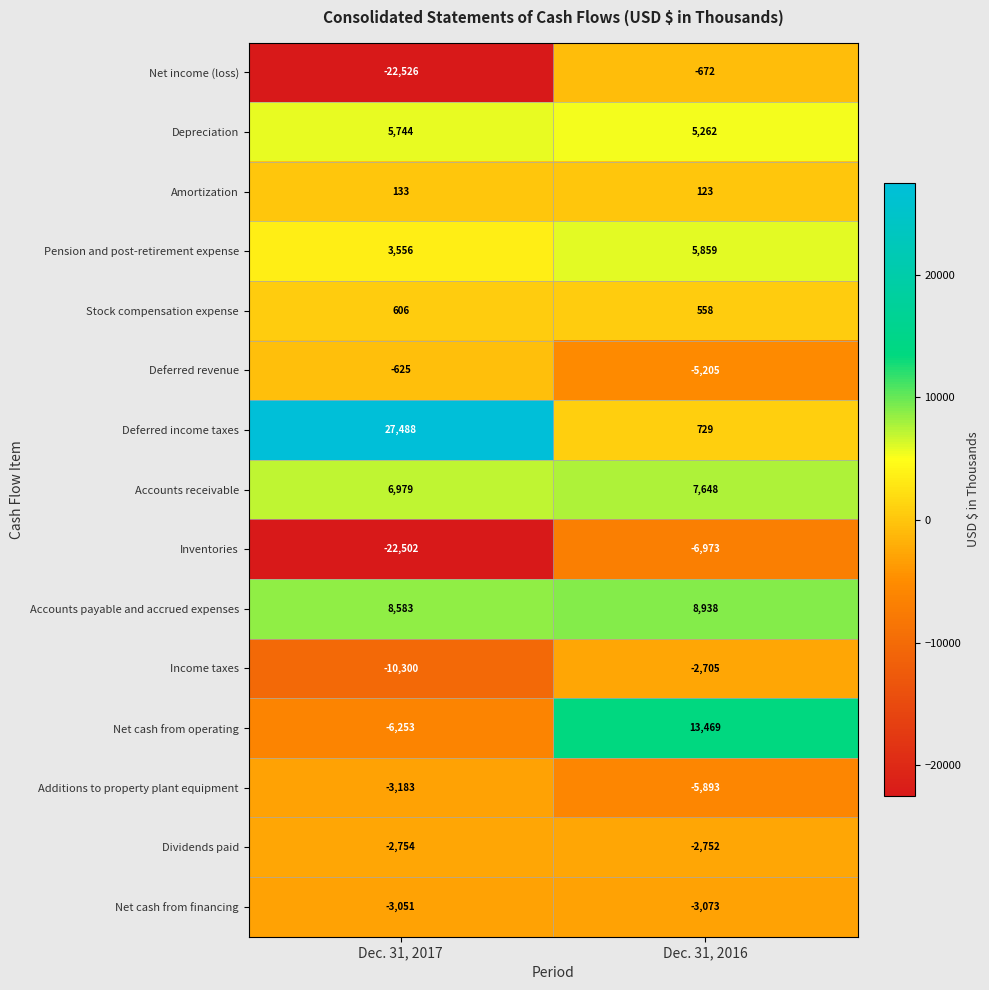

Count the number of data series in this chart.

15